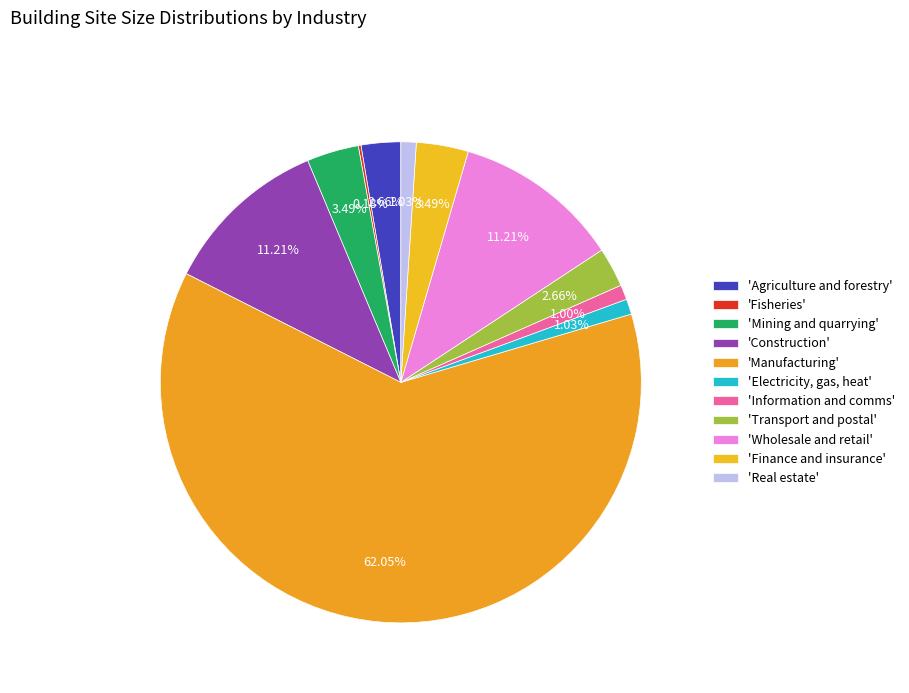

Rank the categories by value from highest to lowest.

Manufacturing, Construction, Wholesale and retail, Mining and quarrying, Finance and insurance, Agriculture and forestry, Transport and postal, Electricity, gas, heat supply and water, Real estate, Information and communications, Fisheries